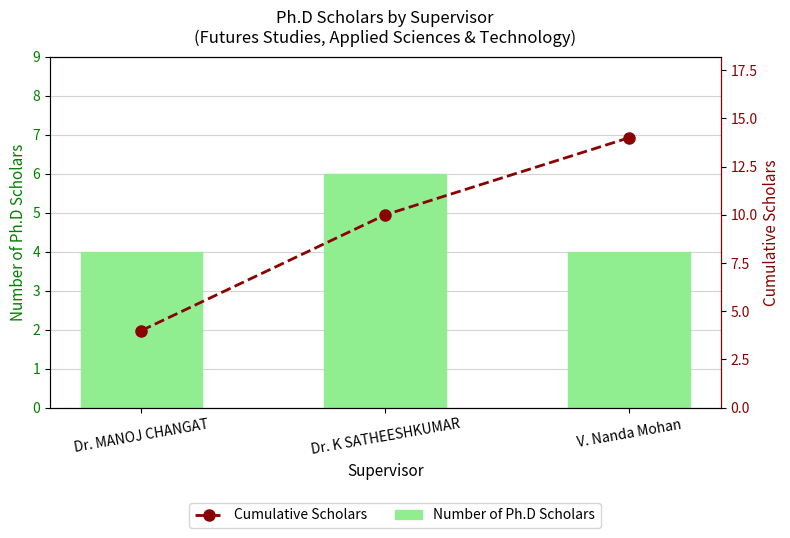

Reading left to right, transcribe all the data shown in this chart.

Number of Ph.D Scholars: 4	6	4
Cumulative Scholars: 4	10	14